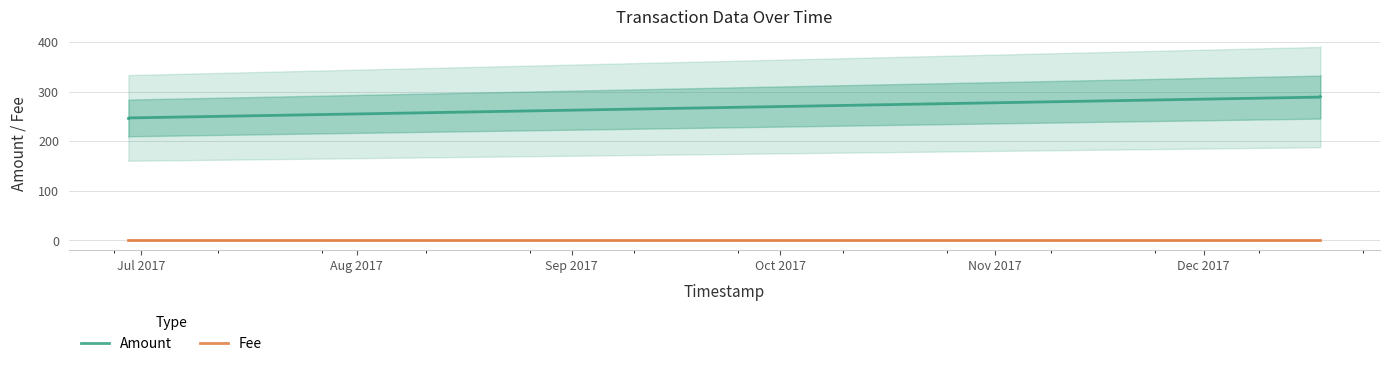

What are all the series names shown in the legend?

Amount, Fee